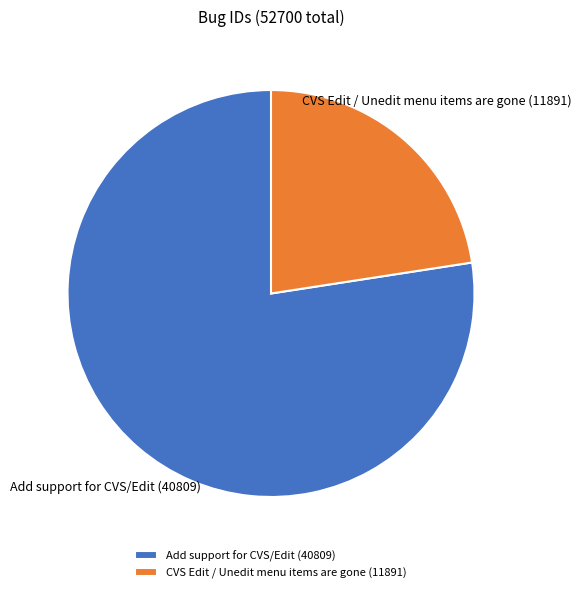

How many slices are in this pie chart?

2